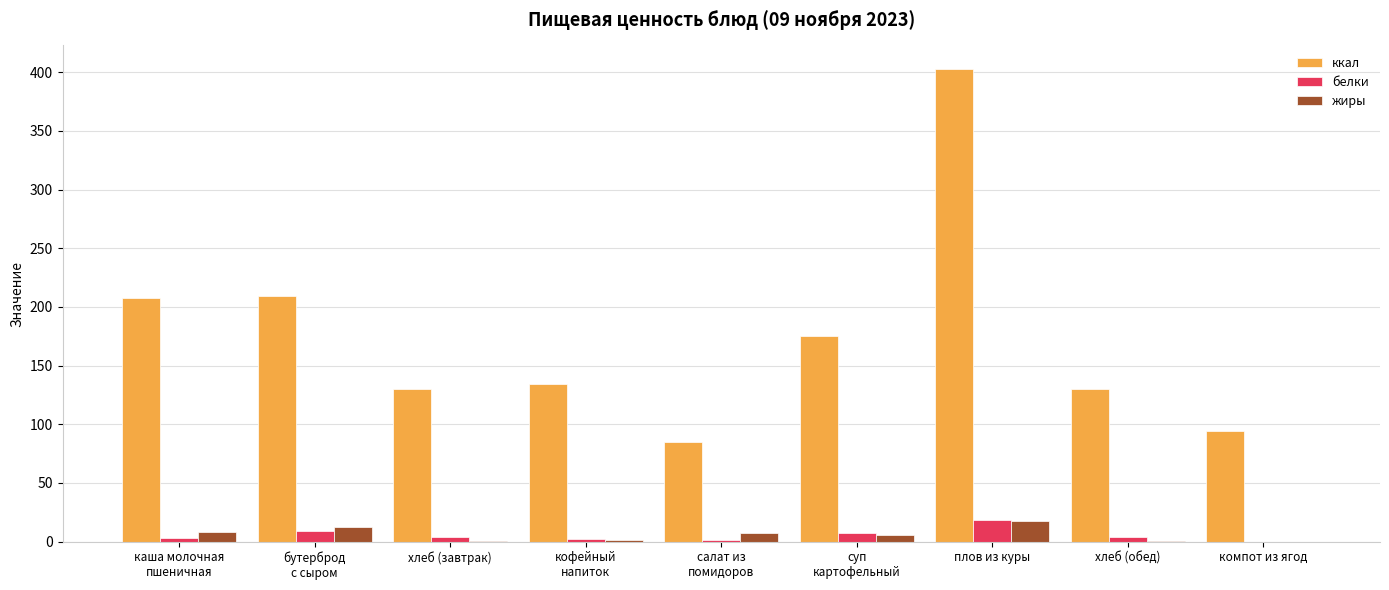

Between хлеб (обед) and компот из ягод, which series saw the biggest shift?

ккал